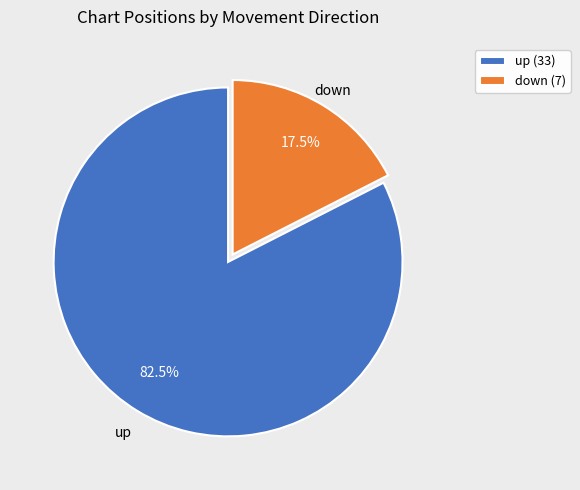

What percentage is NOT represented by down?

82.5%